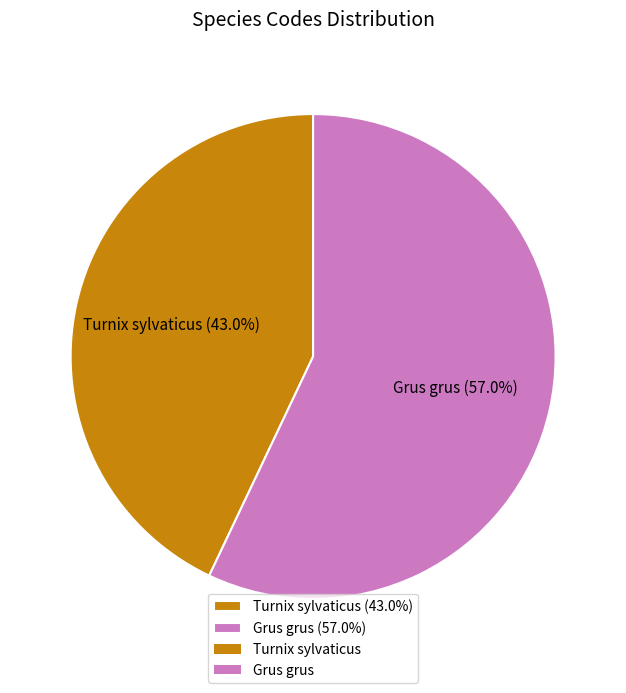

How many slices are in this pie chart?

2